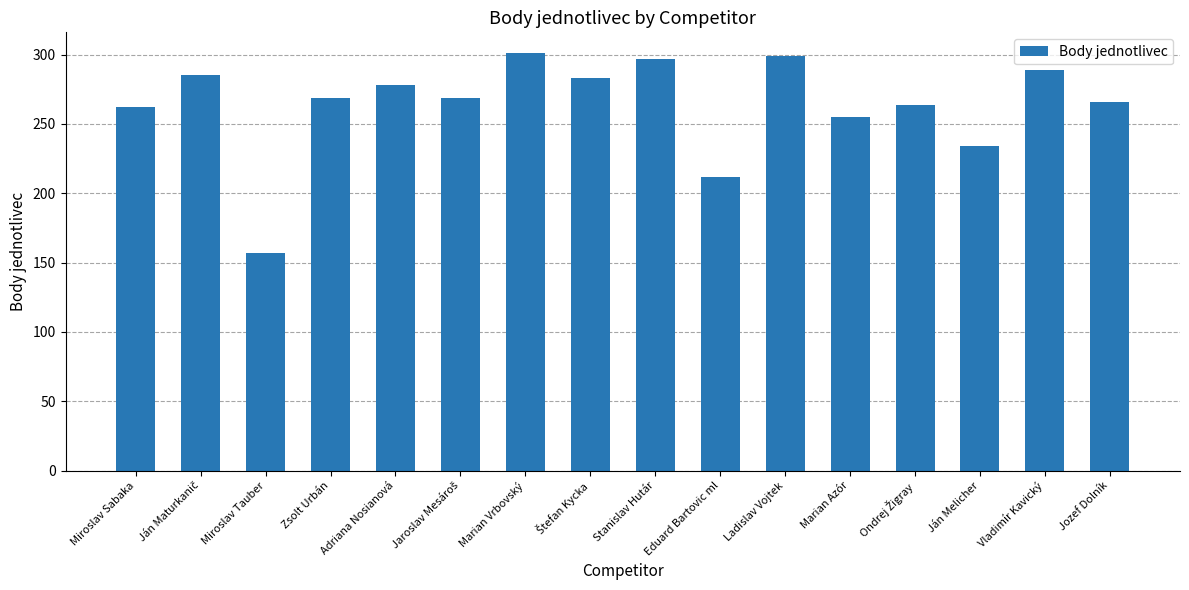

At which category does the chart reach its minimum across all series?

Miroslav Tauber